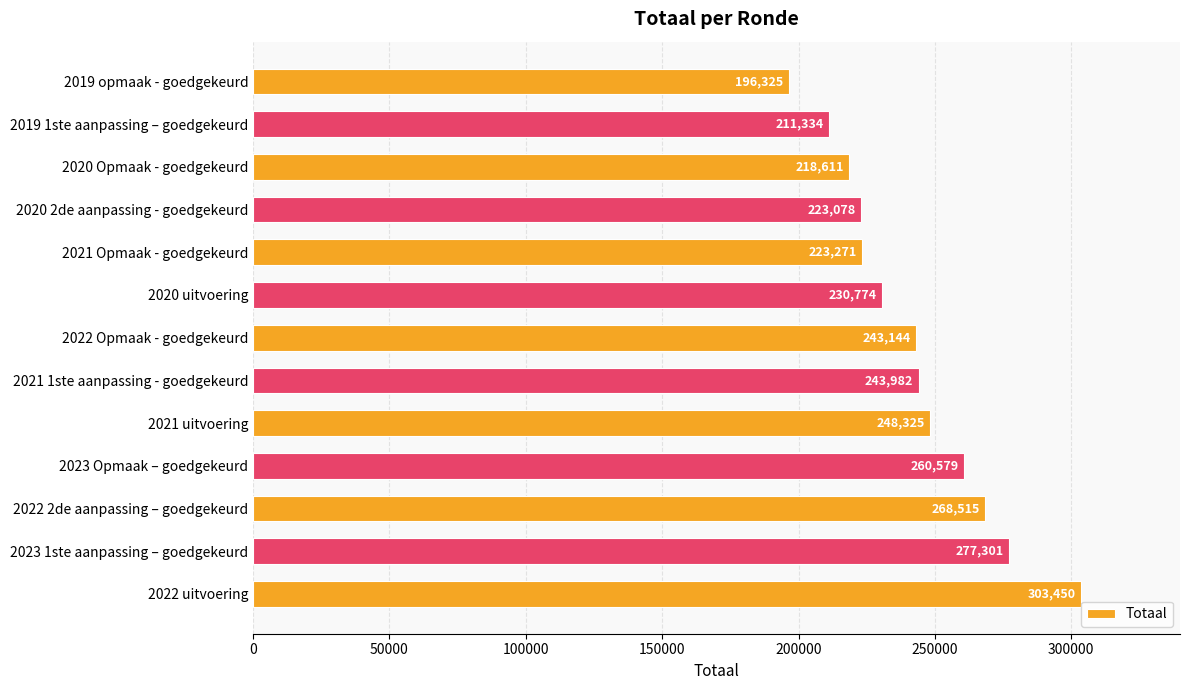

What is the maximum value shown in the chart?

303450